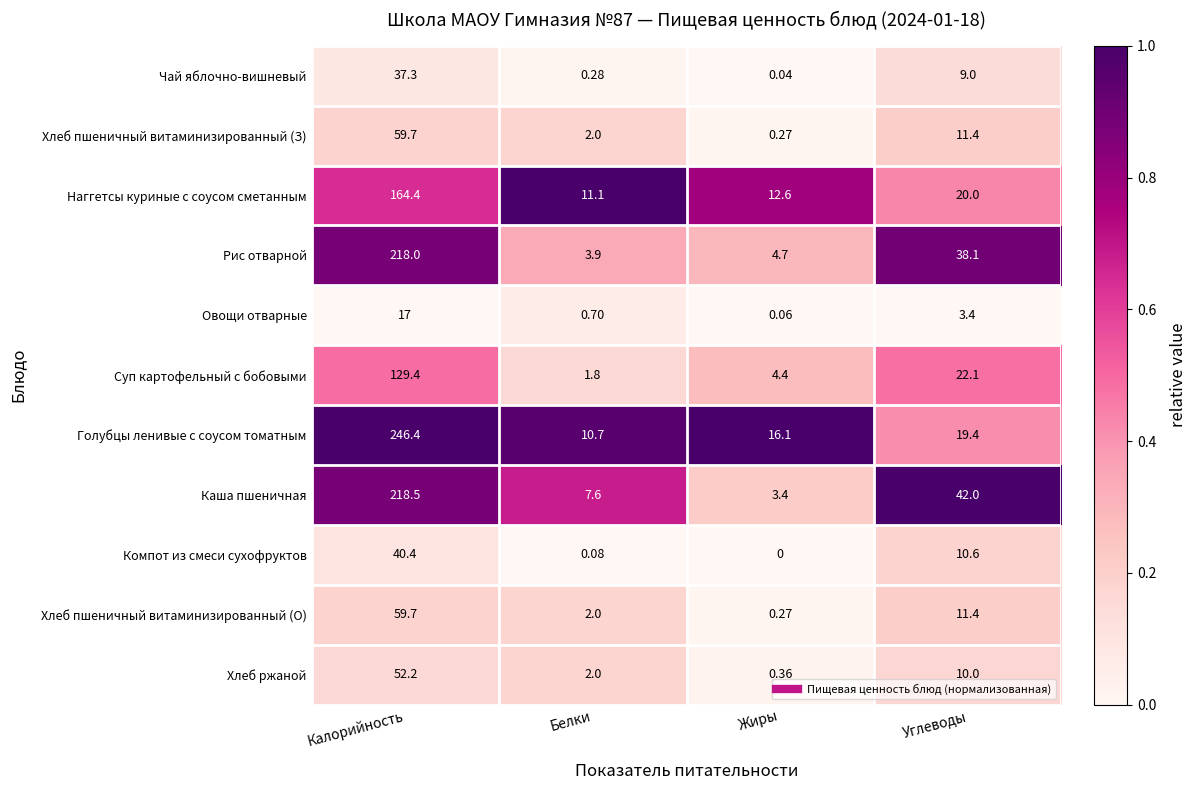

At which label does Рис отварной reach its peak?

Калорийность